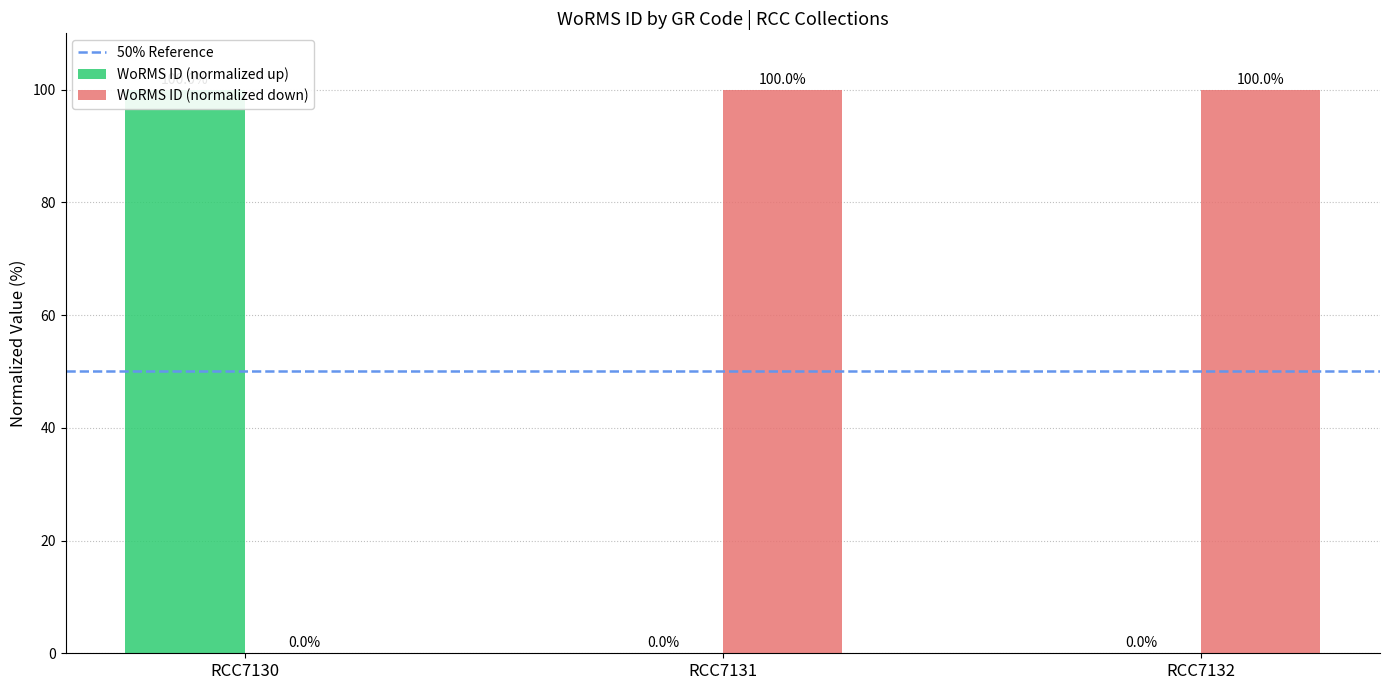

Which has a higher value, RCC7132 or RCC7131?

RCC7132